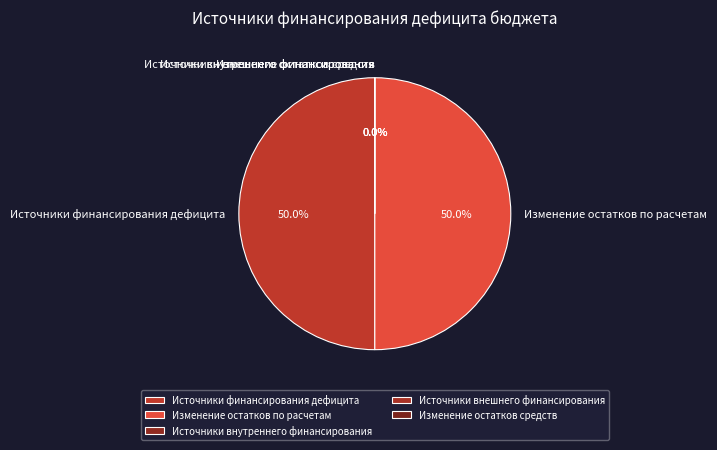

Combined, what portion of the pie is Источники финансирования дефицита and Изменение остатков средств?

50.0%